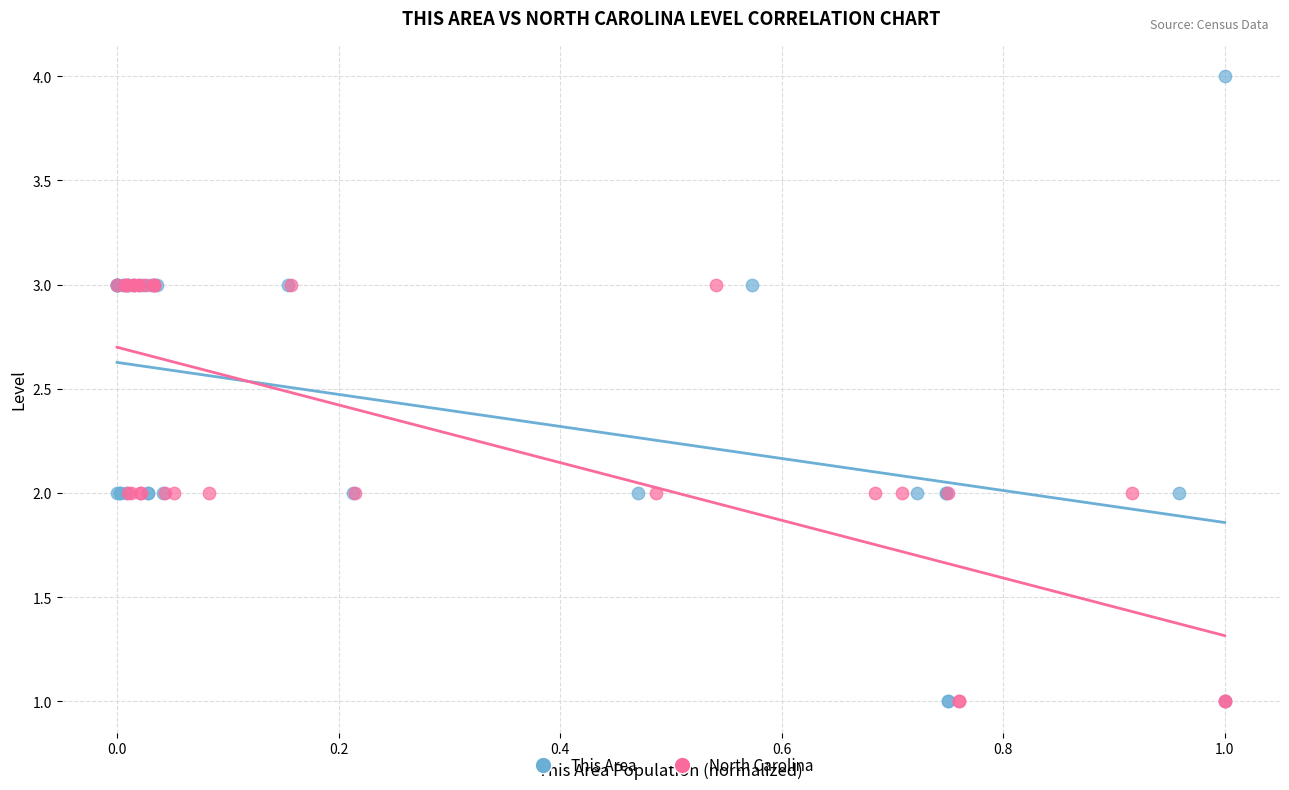

Which series contains the highest Y value?

This Area